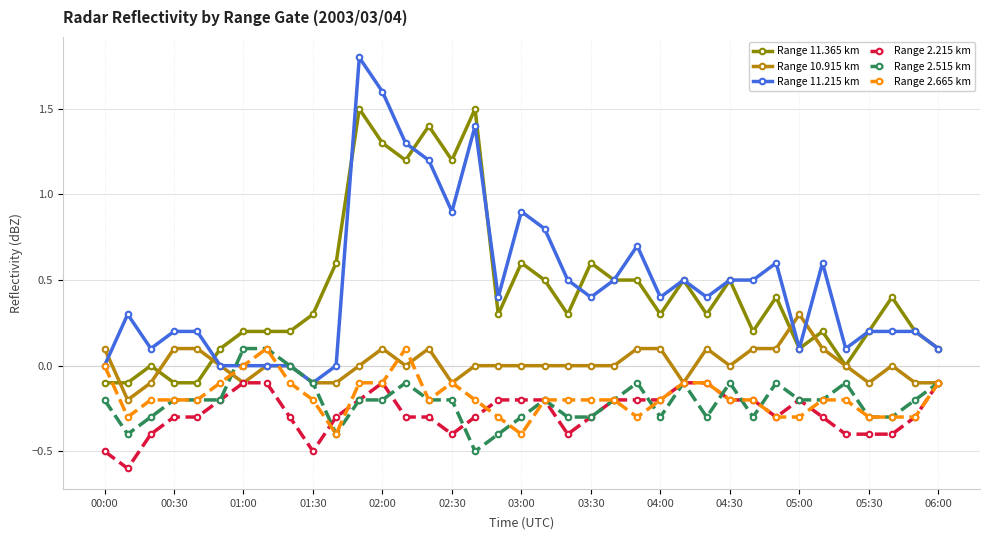

What is the highest value of the Range 11.365 km series?

1.5